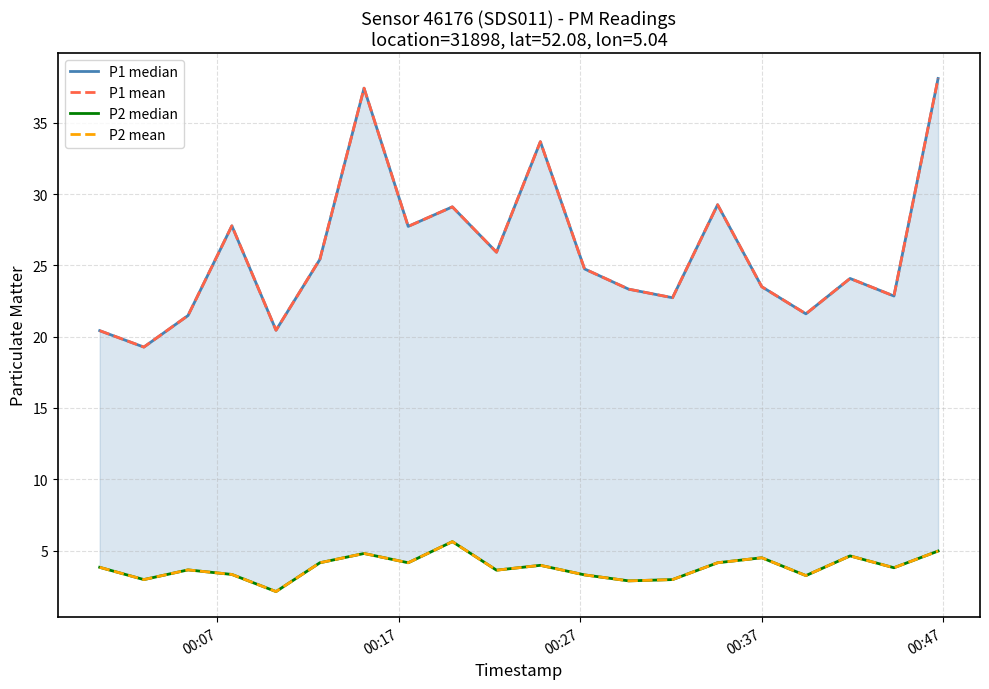

Which series has the largest range (max minus min)?

P1 median